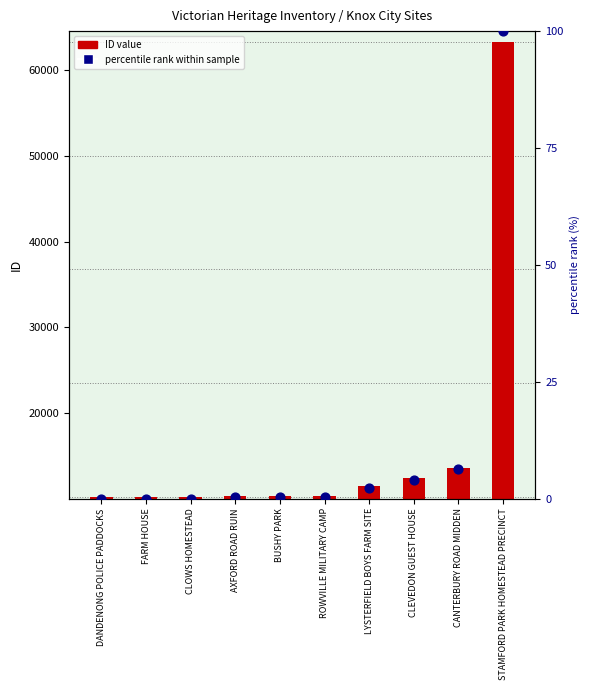

What are all the series names shown in the legend?

ID value, percentile rank within sample